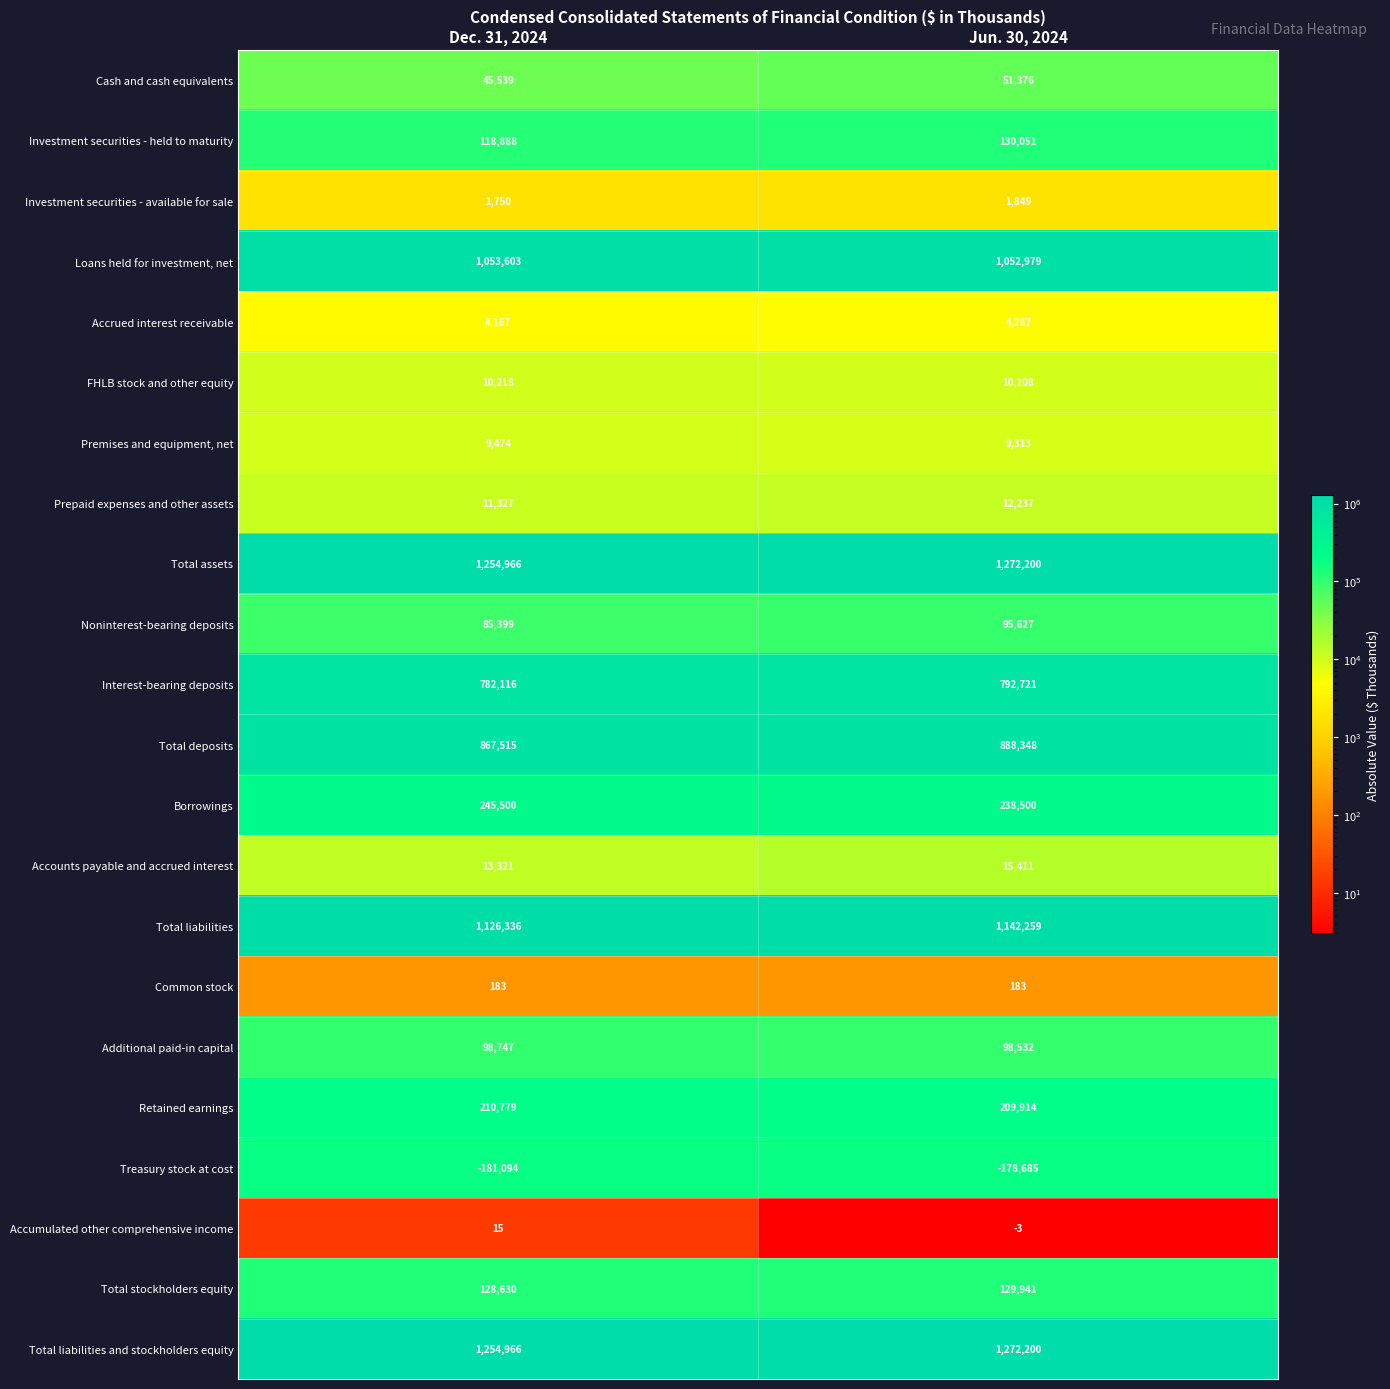

Read the Premises and equipment, net value at Dec. 31, 2024, to the nearest 50.

9450